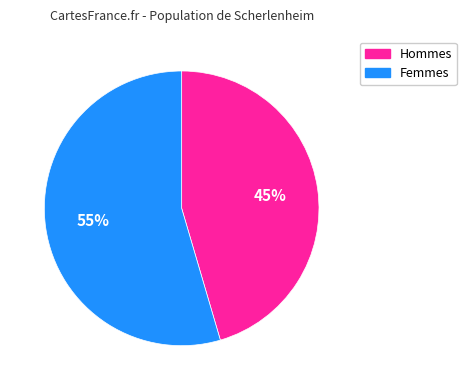

Which slice is the largest?

Femmes